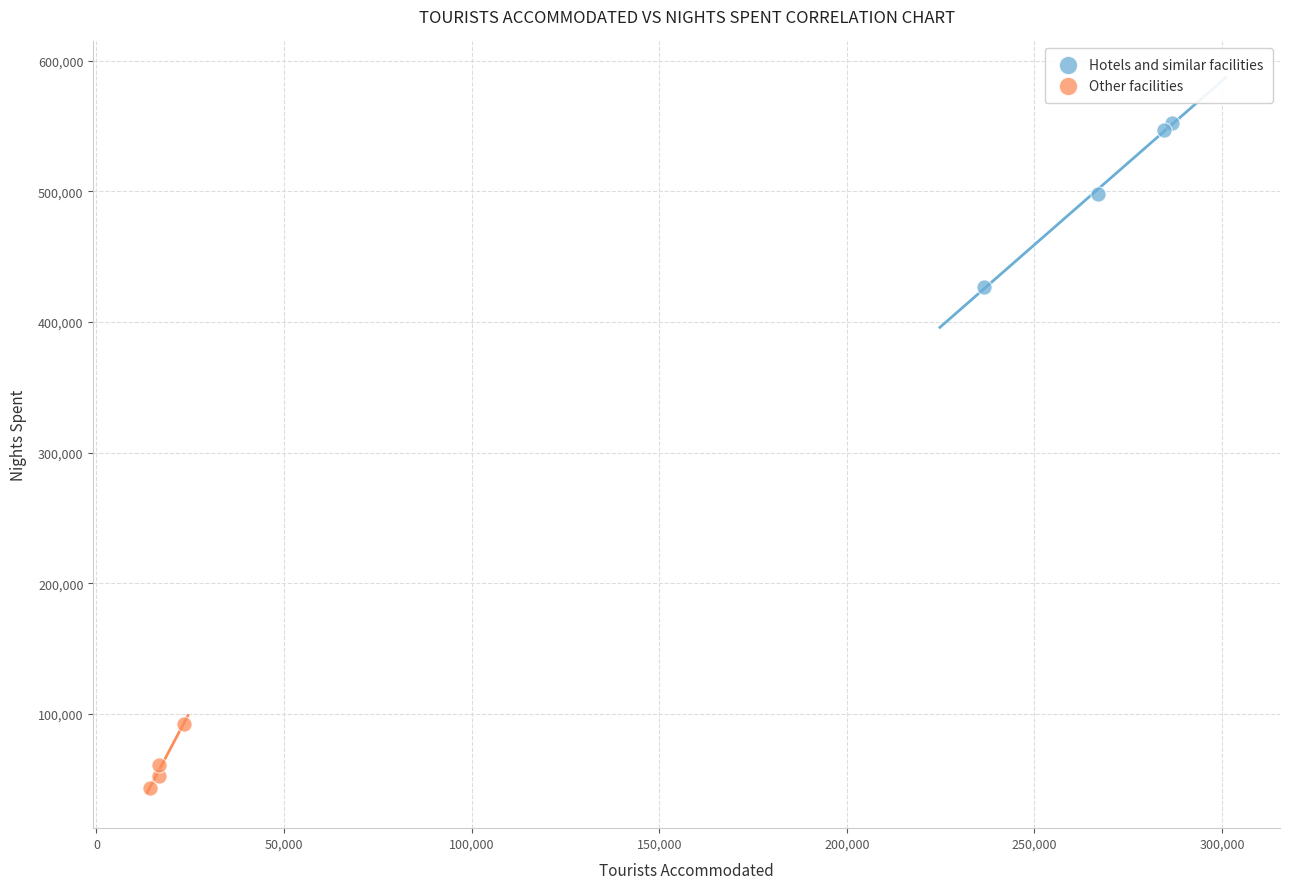

What are all the series names shown in the legend?

Hotels and similar facilities, Other facilities